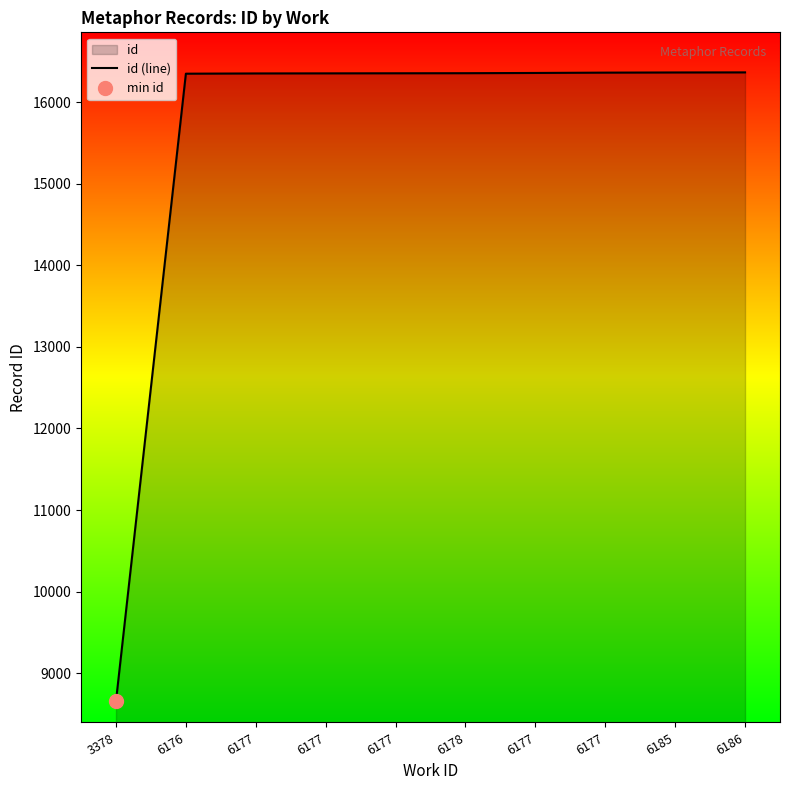

Rank the categories by value from highest to lowest.

6186, 6185, 6177, 6177, 6178, 6177, 6177, 6177, 6176, 3378